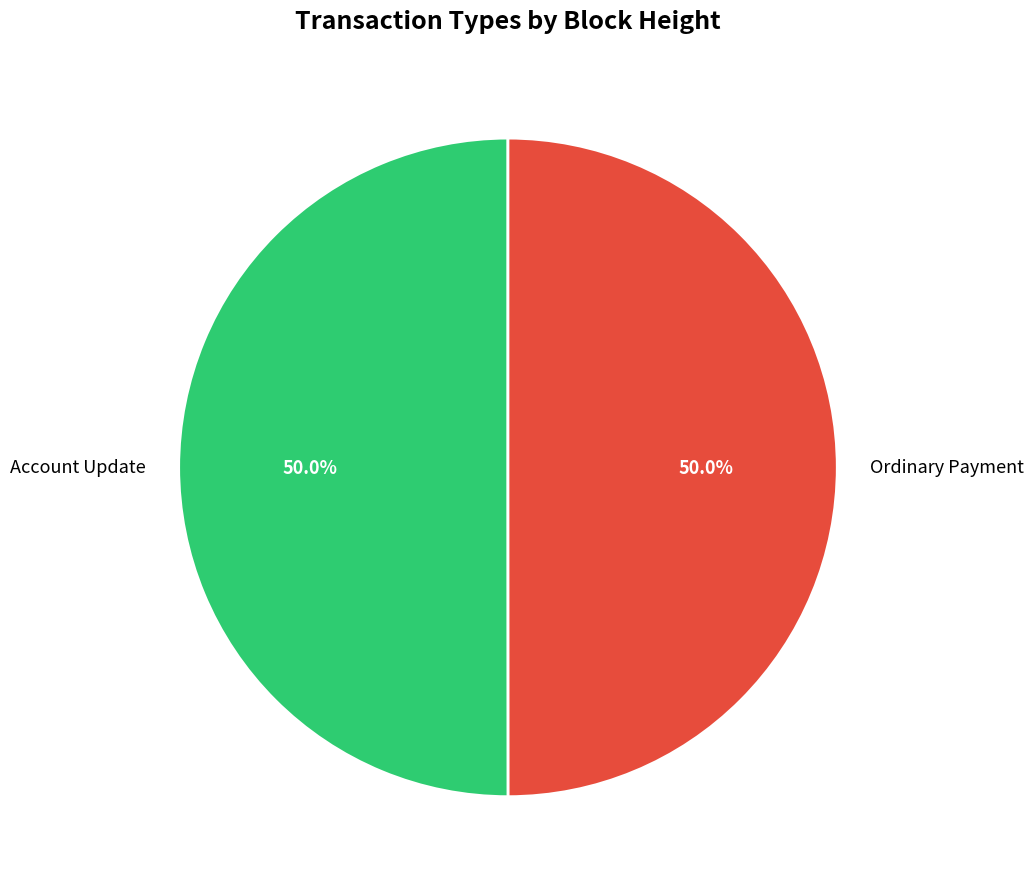

What is the ratio of the value at Ordinary Payment to the value at Account Update?

1.0